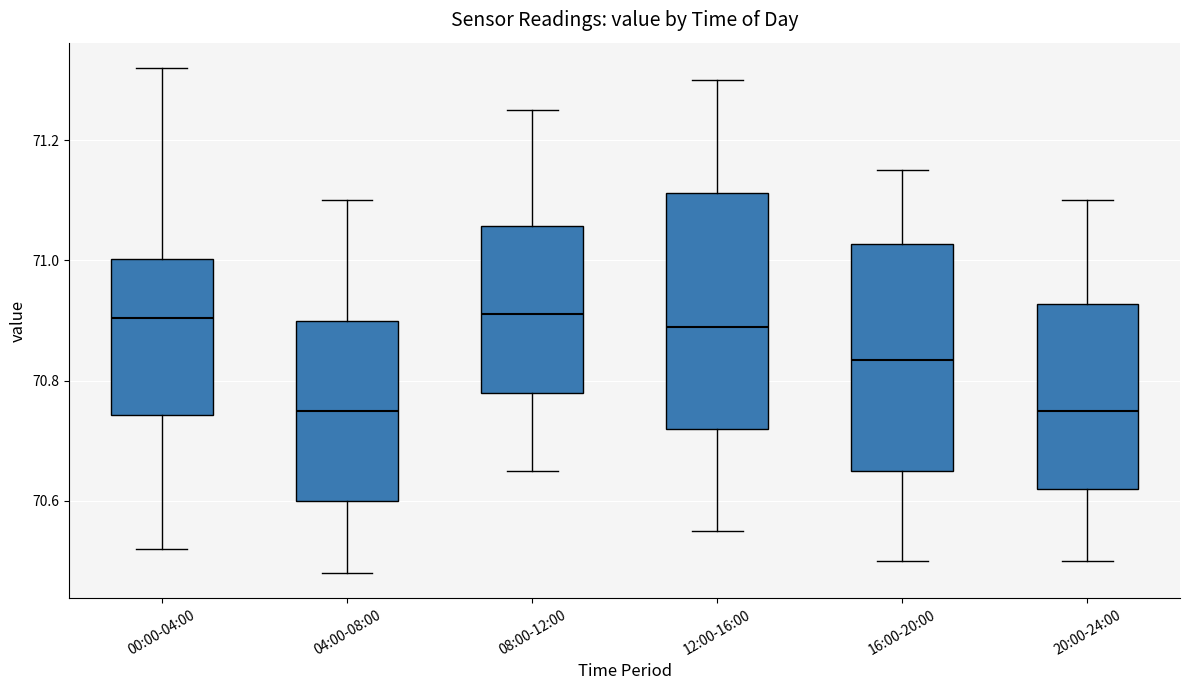

Reading left to right, read every box against the y-axis: the position of its median line, the range the box covers, and the ends of its whiskers. The values are not printed on the chart, so give them approximately, as read against the axis.

00:00-04:00: median 70.90, box 70.74 to 71.00, whiskers 70.52 to 71.32
04:00-08:00: median 70.76, box 70.60 to 70.90, whiskers 70.48 to 71.10
08:00-12:00: median 70.92, box 70.78 to 71.06, whiskers 70.66 to 71.26
12:00-16:00: median 70.90, box 70.72 to 71.12, whiskers 70.56 to 71.30
16:00-20:00: median 70.84, box 70.66 to 71.02, whiskers 70.50 to 71.16
20:00-24:00: median 70.76, box 70.62 to 70.92, whiskers 70.50 to 71.10